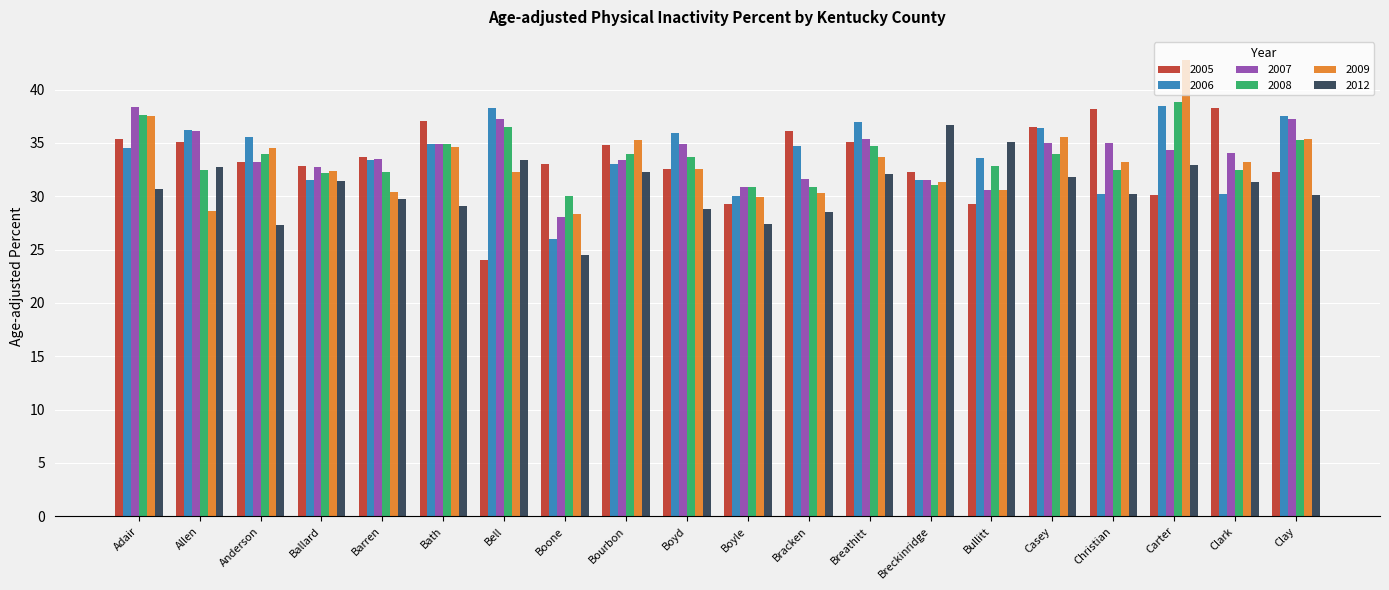

What is the minimum value shown in the chart?

24.0